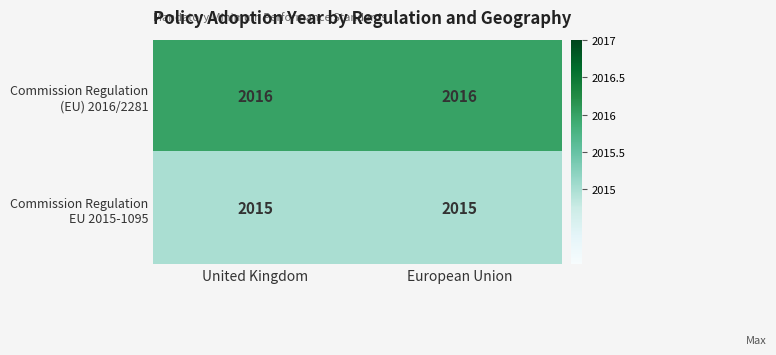

What is the total value across all series at United Kingdom?

4031